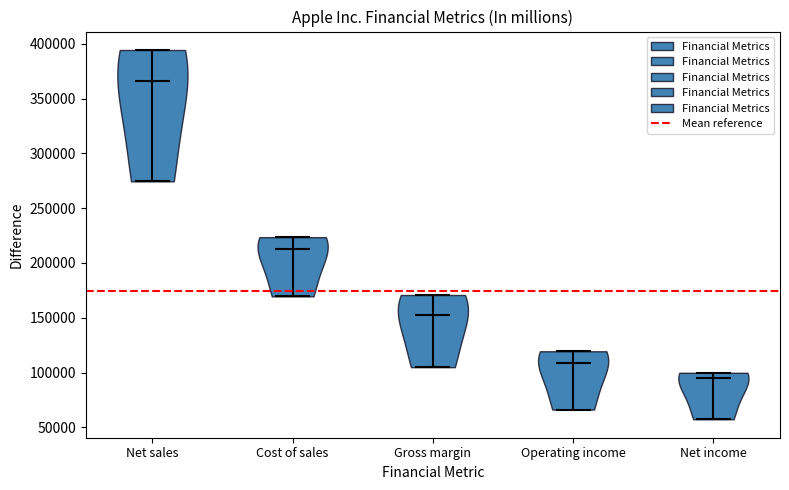

Reading left to right, read every violin against the y-axis: where its median line is, and the lowest and highest points it reaches. The values are not printed on the chart, so give them approximately, as read against the axis.

Net sales: median line 365000, lowest point 275000, highest point 395000
Cost of sales: median line 215000, lowest point 170000, highest point 225000
Gross margin: median line 155000, lowest point 105000, highest point 170000
Operating income: median line 110000, lowest point 65000, highest point 120000
Net income: median line 95000, lowest point 55000, highest point 100000